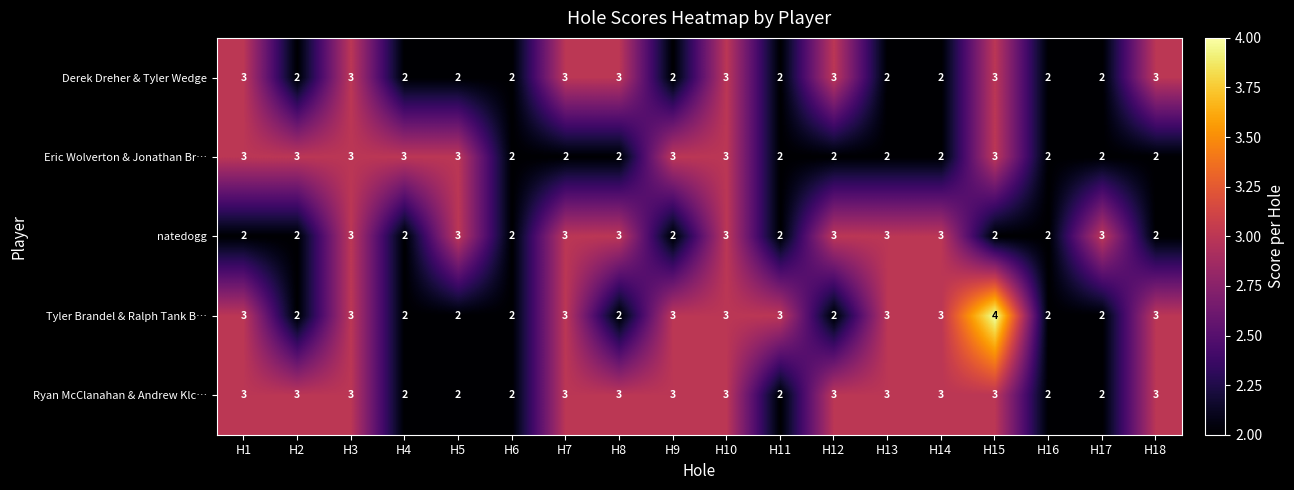

Which series has the largest range (max minus min)?

Tyler Brandel & Ralph Tank B…